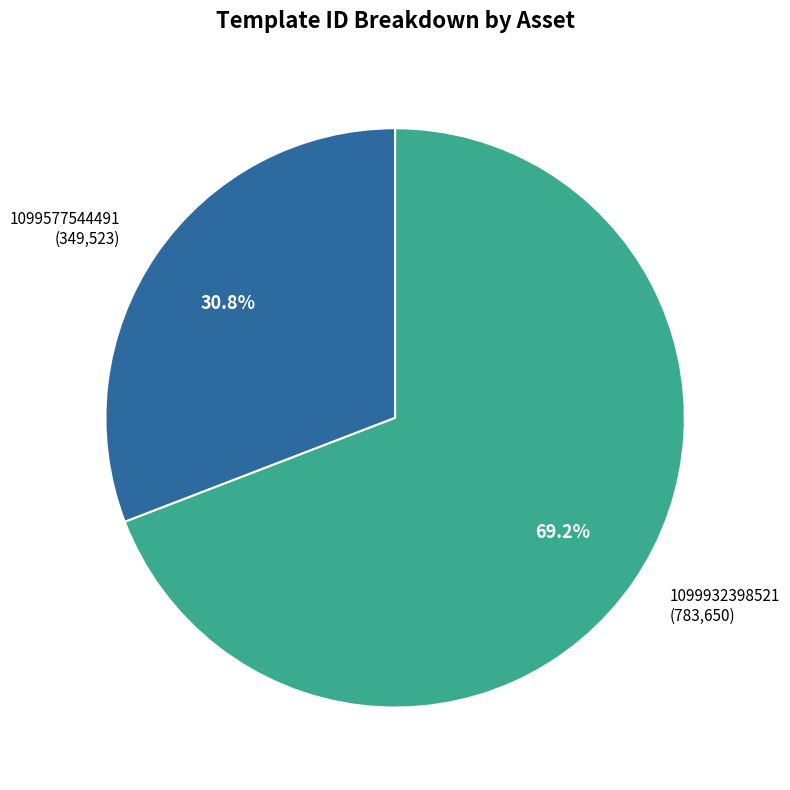

What percentage is the 1099577544491 slice, to the nearest percent?

31%